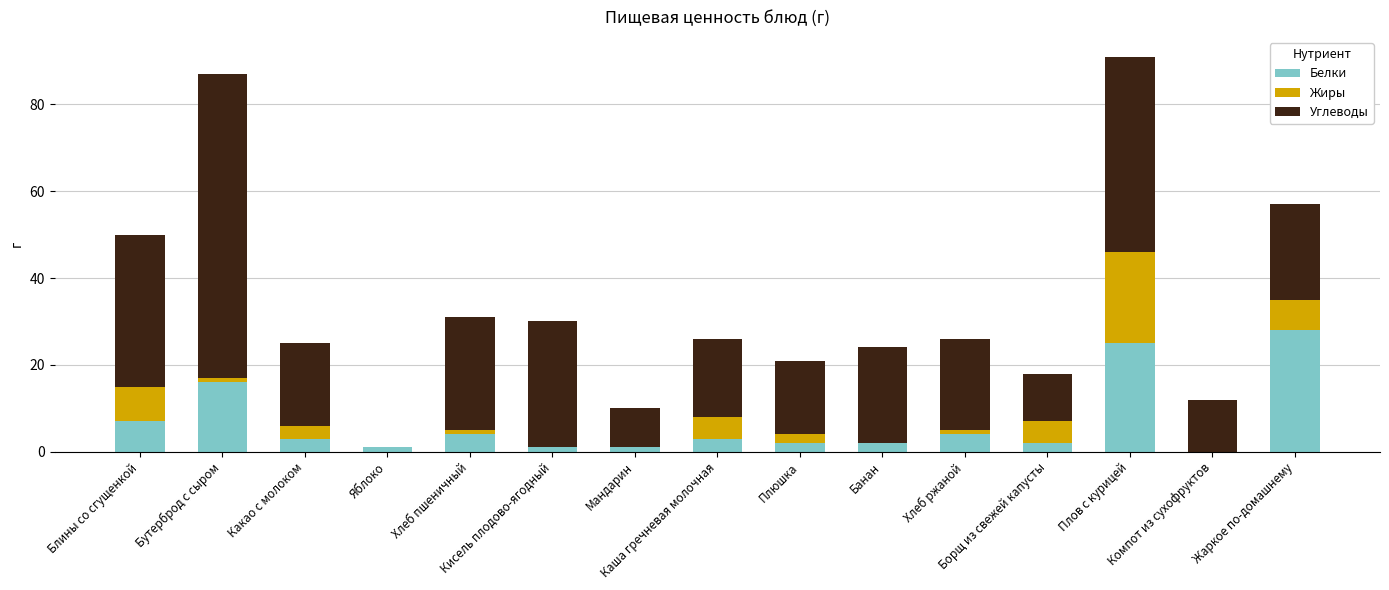

What is the maximum value for Белки?

28